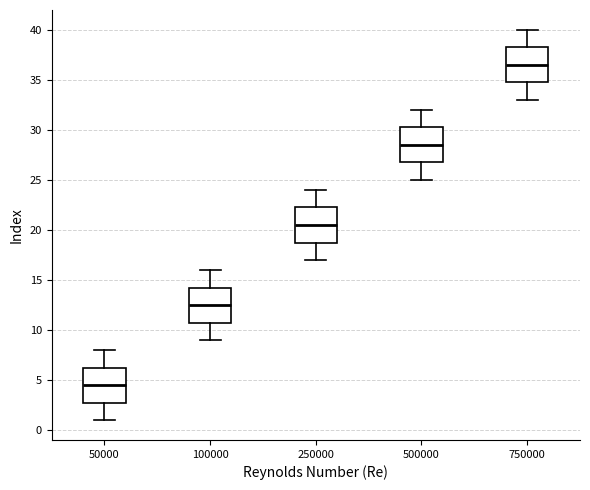

Reading left to right, transcribe this box plot: for each box, give where its median line is, the range the box spans, and where its two whiskers end, as read against the y-axis. The values are not printed on the chart, so give them approximately, as read against the axis.

50000: median 4.5, box 3.0 to 6.5, whiskers 1.0 to 8.0
100000: median 12.5, box 11.0 to 14.5, whiskers 9.0 to 16.0
250000: median 20.5, box 19.0 to 22.5, whiskers 17.0 to 24.0
500000: median 28.5, box 27.0 to 30.5, whiskers 25.0 to 32.0
750000: median 36.5, box 35.0 to 38.5, whiskers 33.0 to 40.0